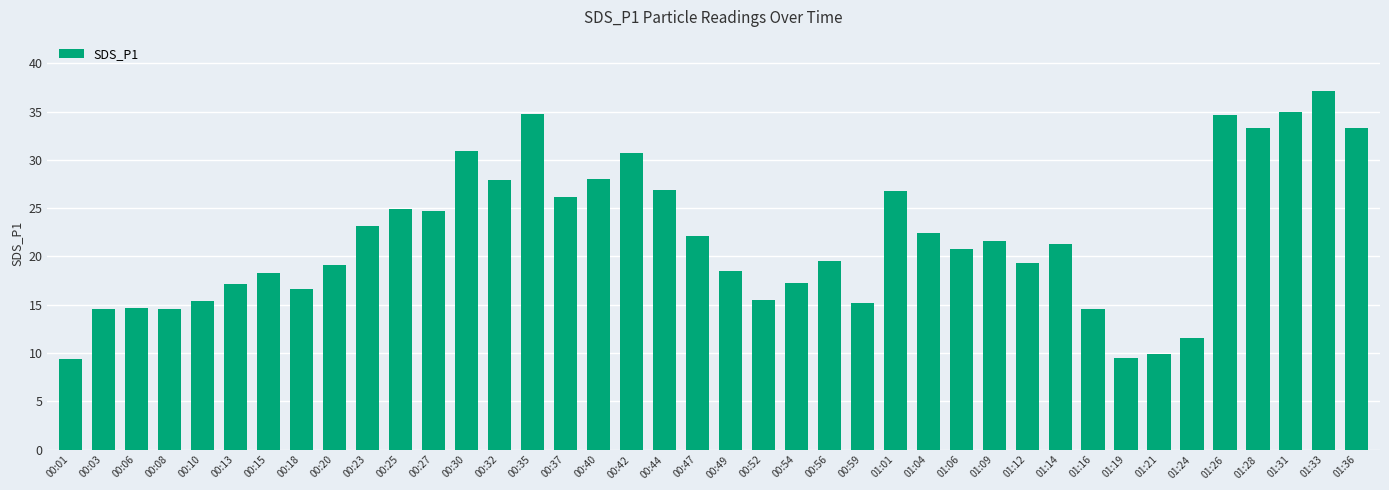

True or false: the data shows 24.5 at 00:52.

False